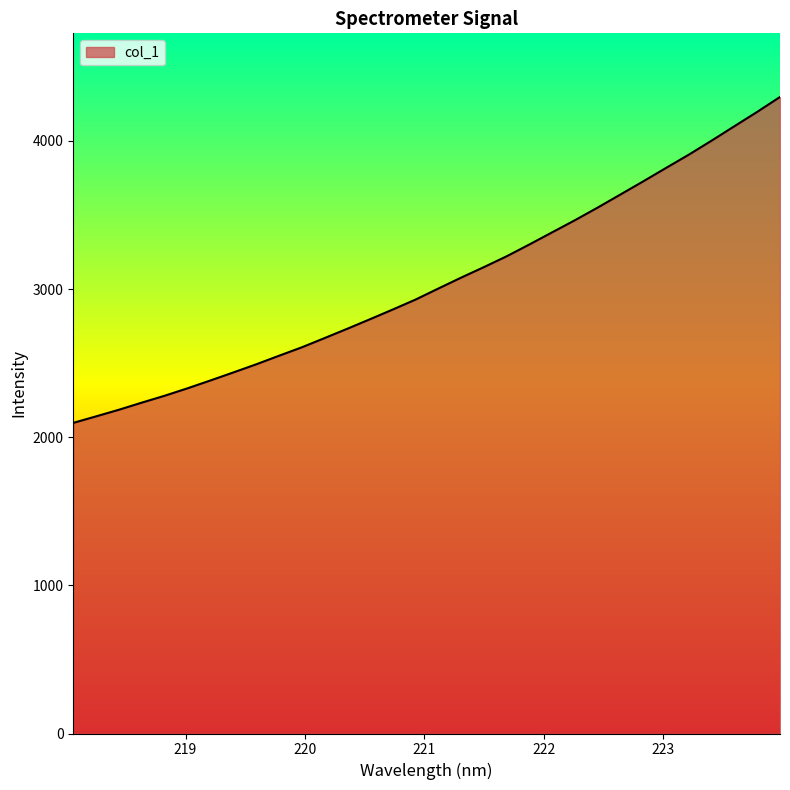

What is the smallest value displayed?

2096.5